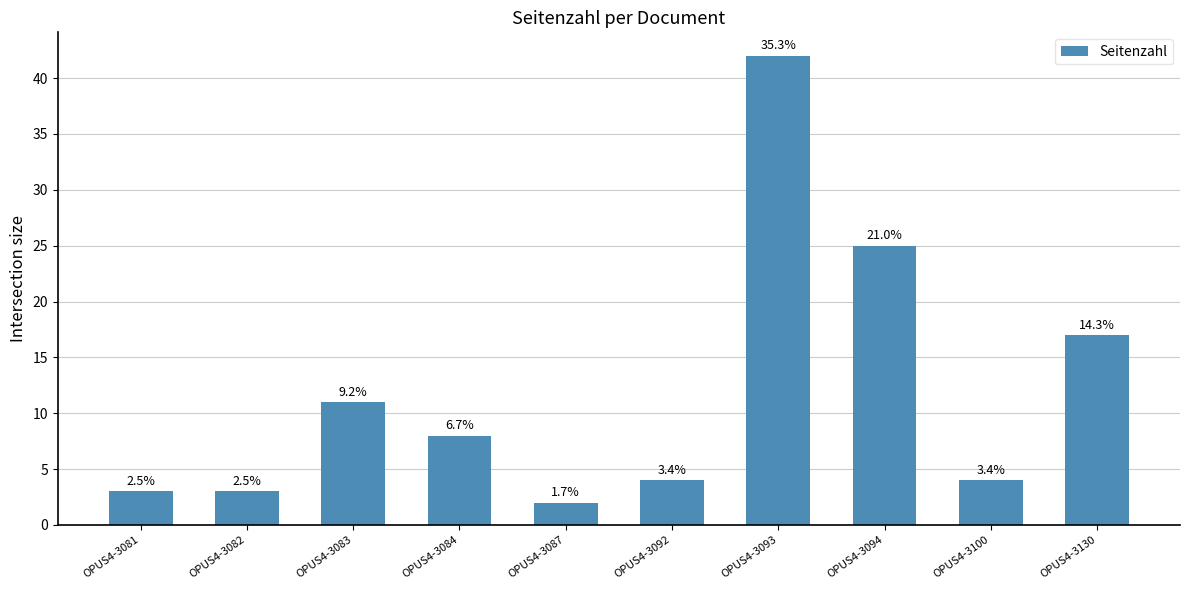

Reading left to right, list all the values displayed in this chart.

3	3	11	8	2	4	42	25	4	17